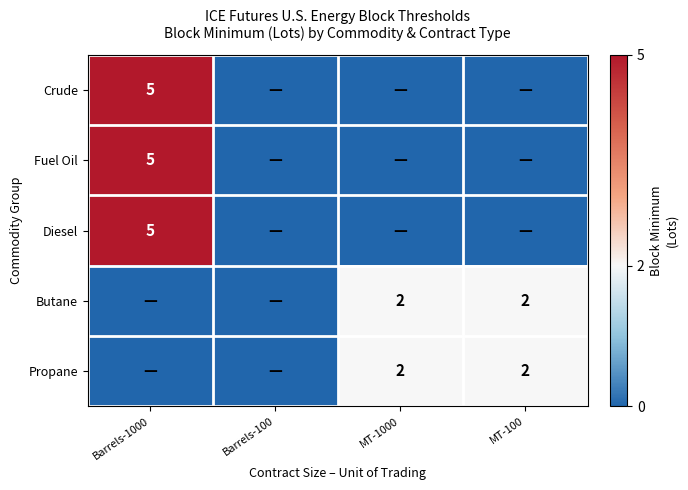

What is the spread (max minus min) of values at MT-1000?

2